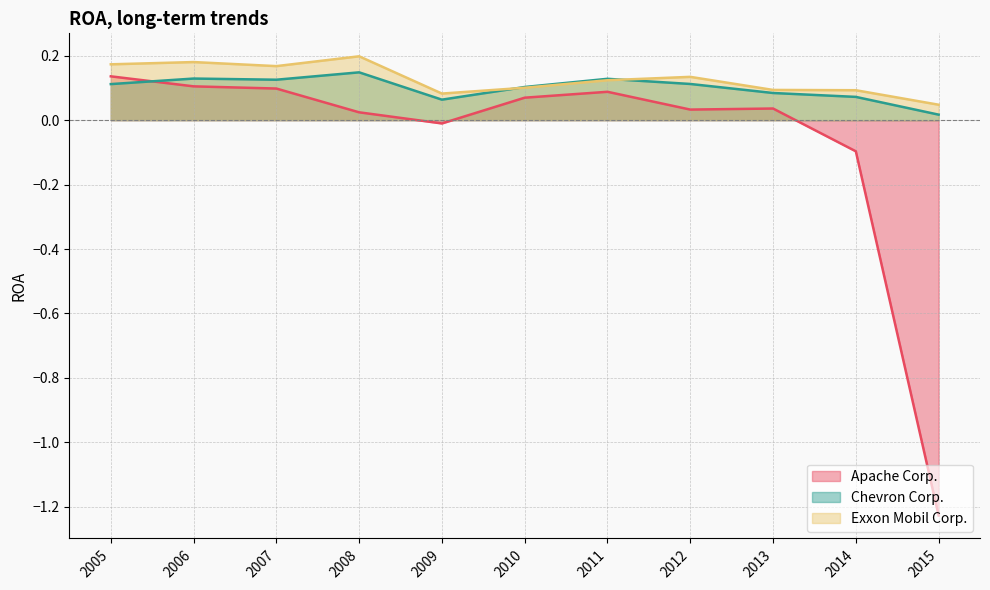

Which series ends up on top after the final intersection of Exxon Mobil Corp. and Chevron Corp.?

Exxon Mobil Corp.